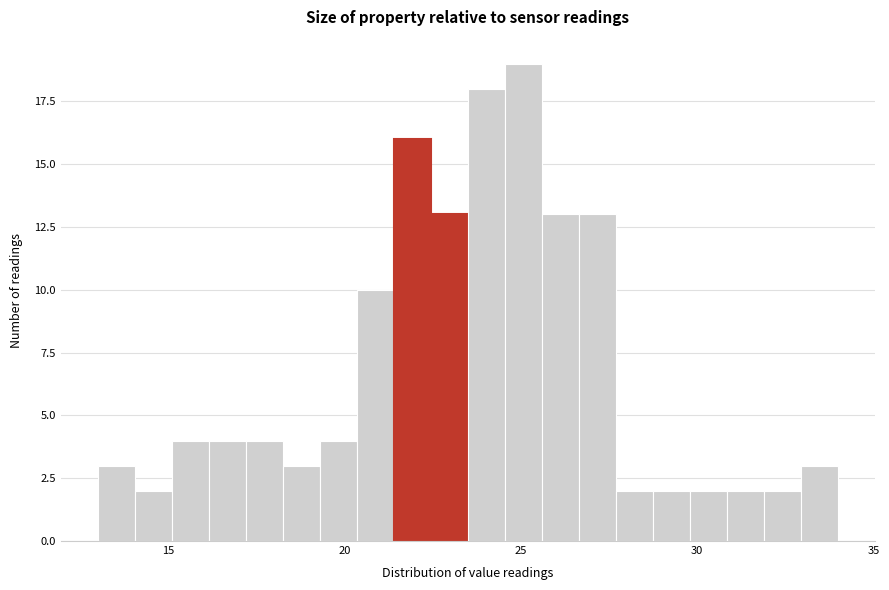

Around what value on the x-axis is the tallest bar? Give the approximate position of its centre, as read against the axis.

25.0